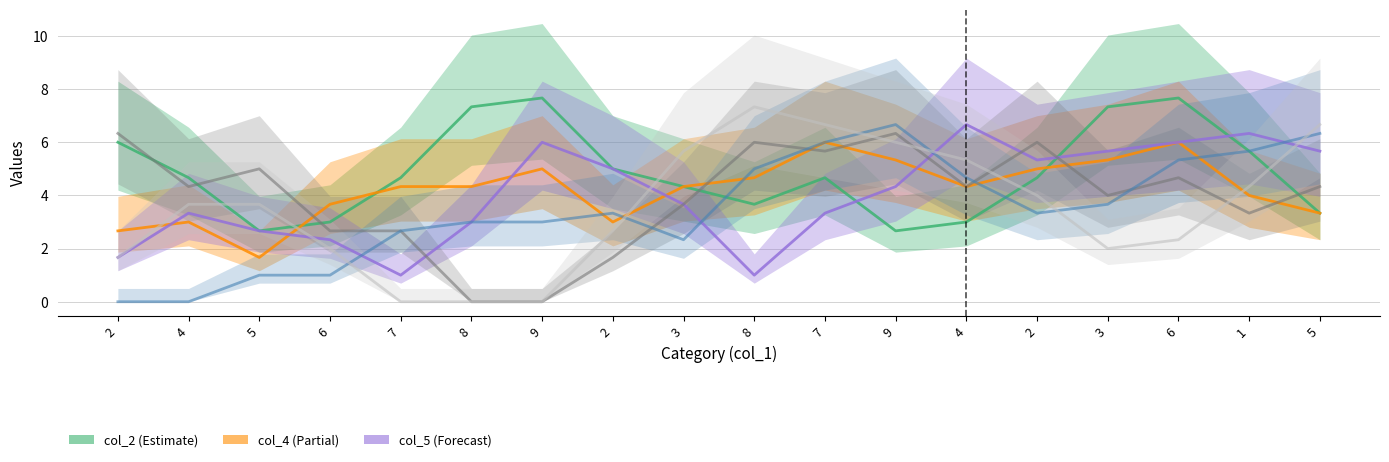

Where do col_3 and col_7 first cross each other?

7 and 9